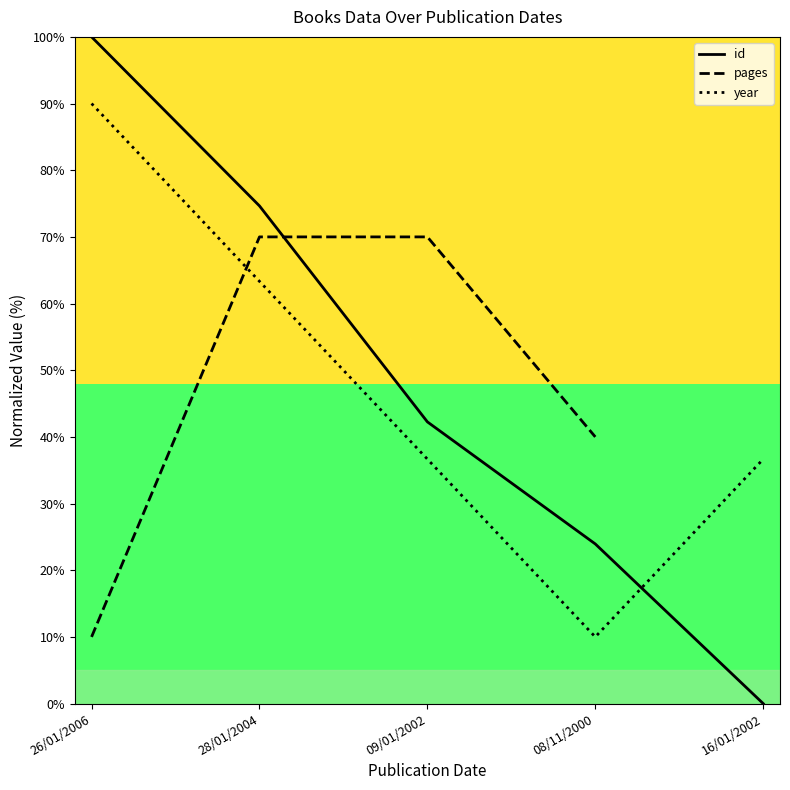

What is the difference between the year values at 26/01/2006 and 08/11/2000?

80.0